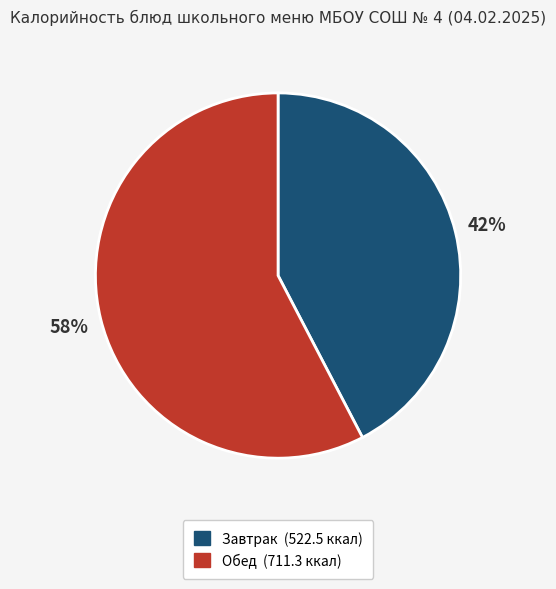

Is there a majority slice in this chart?

Yes